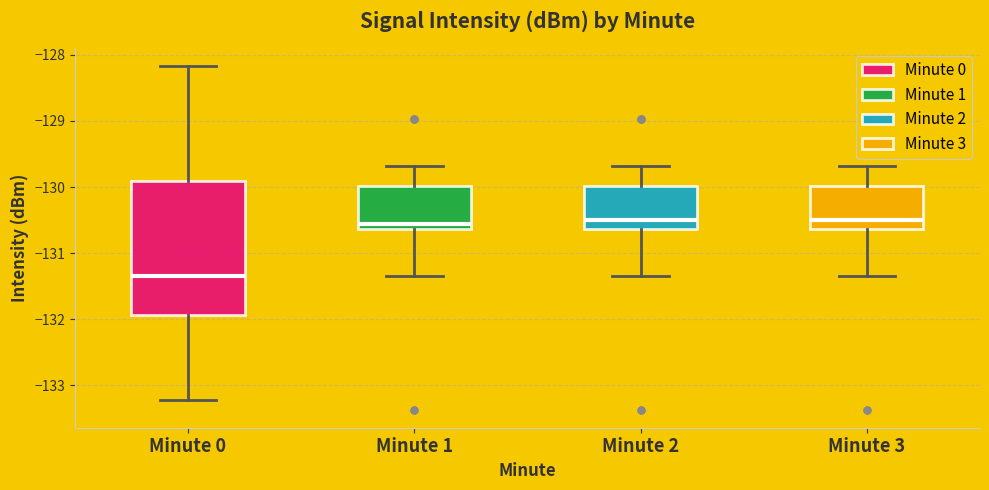

Which box's median line is the lowest?

Minute 0